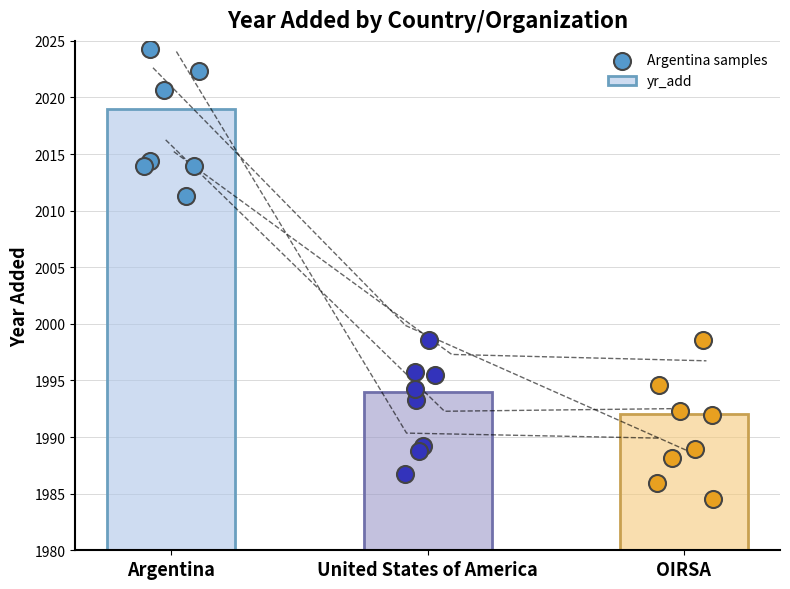

Which has a higher value, Argentina or United States of America?

Argentina